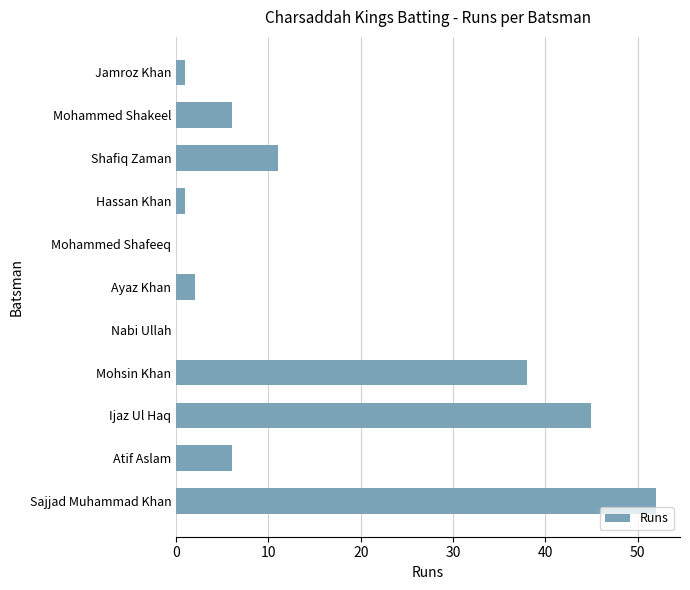

What is the ratio of the value at Ijaz Ul Haq to the value at Atif Aslam?

7.5